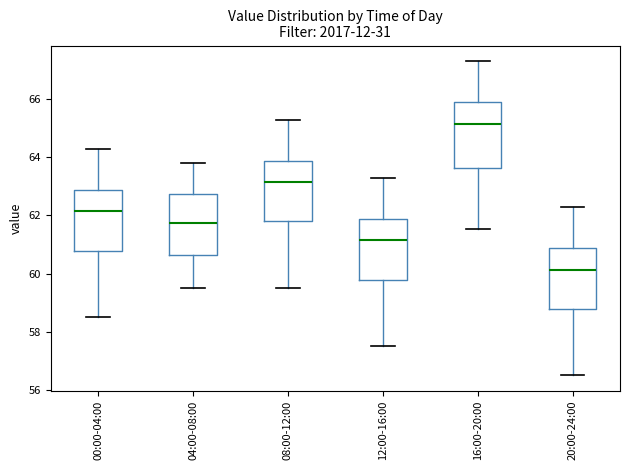

Reading left to right, read every box against the y-axis: the position of its median line, the range the box covers, and the ends of its whiskers. The values are not printed on the chart, so give them approximately, as read against the axis.

00:00-04:00: median 62.2, box 60.8 to 62.8, whiskers 58.6 to 64.2
04:00-08:00: median 61.8, box 60.6 to 62.8, whiskers 59.6 to 63.8
08:00-12:00: median 63.2, box 61.8 to 63.8, whiskers 59.6 to 65.2
12:00-16:00: median 61.2, box 59.8 to 61.8, whiskers 57.6 to 63.2
16:00-20:00: median 65.2, box 63.6 to 65.8, whiskers 61.6 to 67.2
20:00-24:00: median 60.2, box 58.8 to 60.8, whiskers 56.6 to 62.2